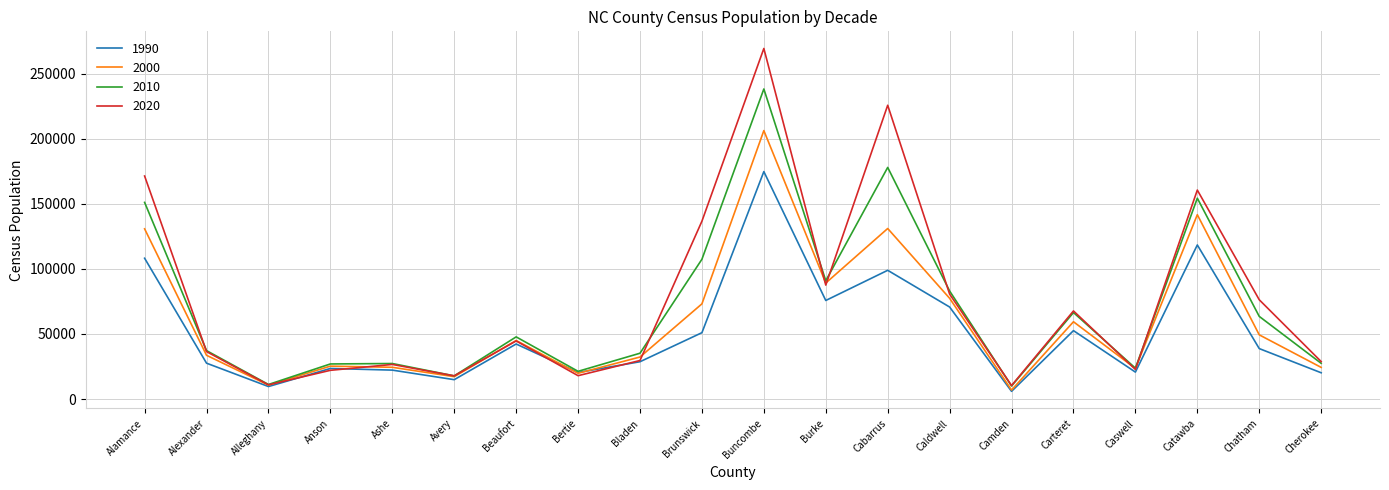

Count the number of data series in this chart.

4